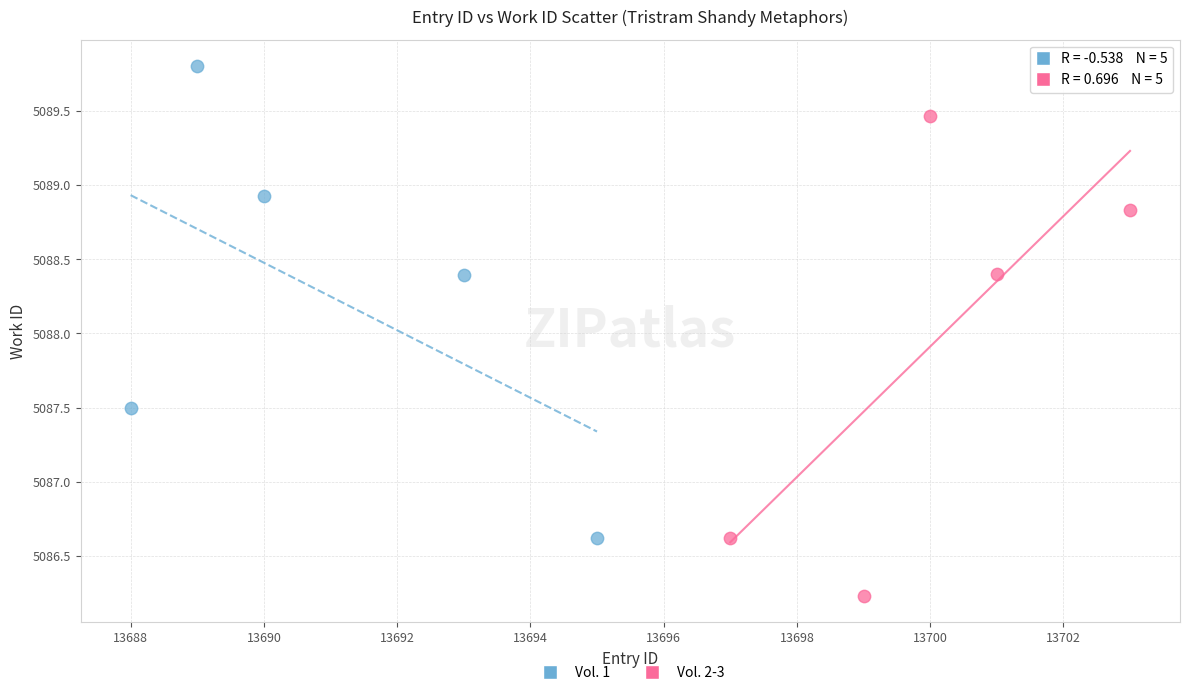

Which series reaches the maximum Y coordinate?

Vol. 1